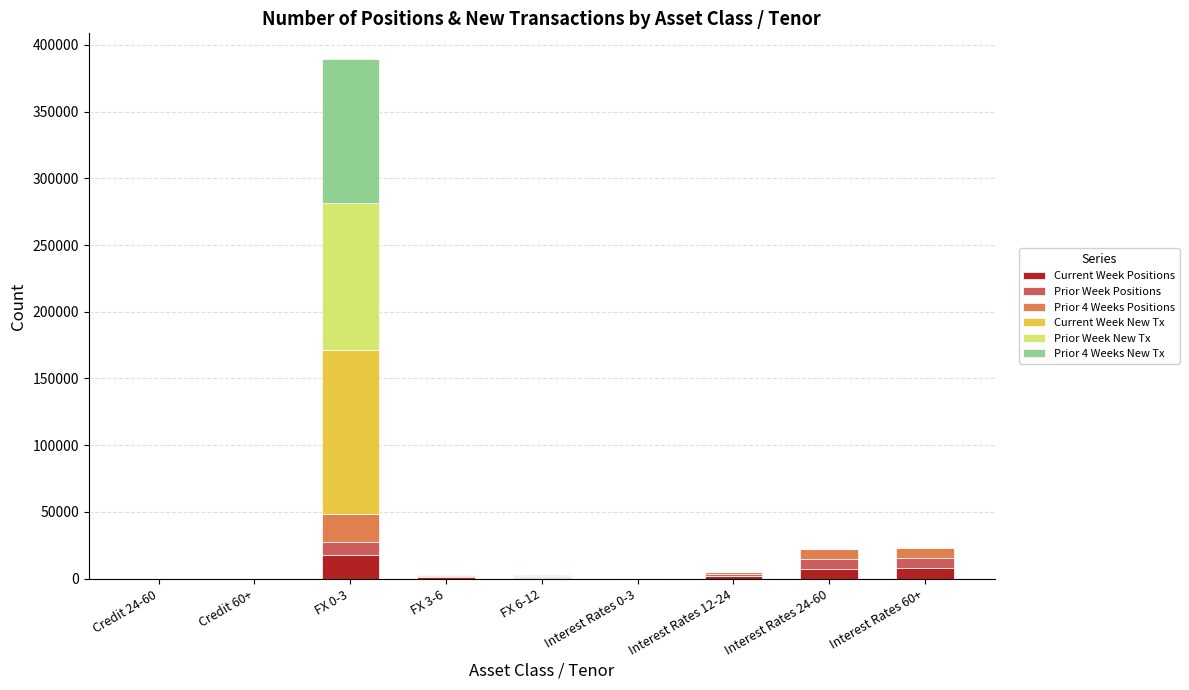

At which category is the sum across all series the highest?

FX 0-3